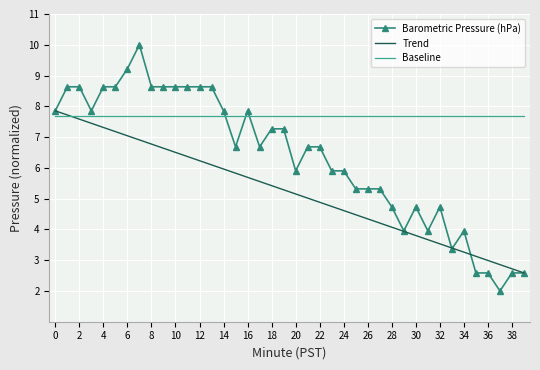

True or false: Barometric Pressure (hPa) and Baseline intersect in this chart.

True